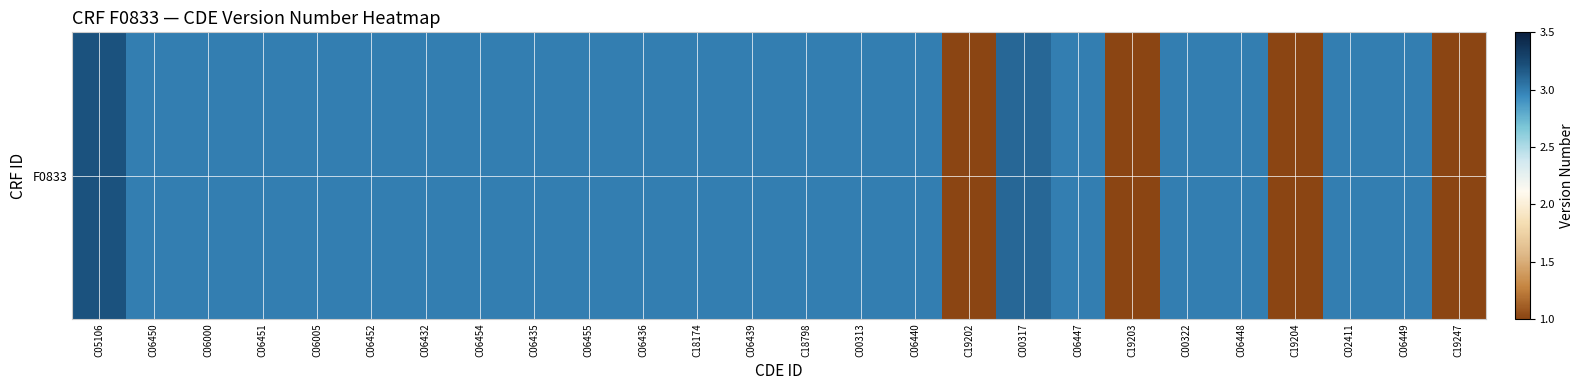

What is the approximate value at C06448?

3.0